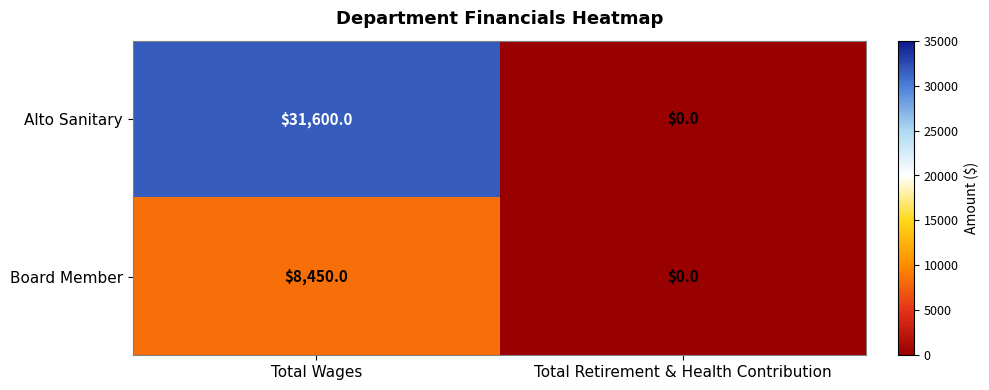

The value of Alto Sanitary at Total Wages is 42041. True or false?

False